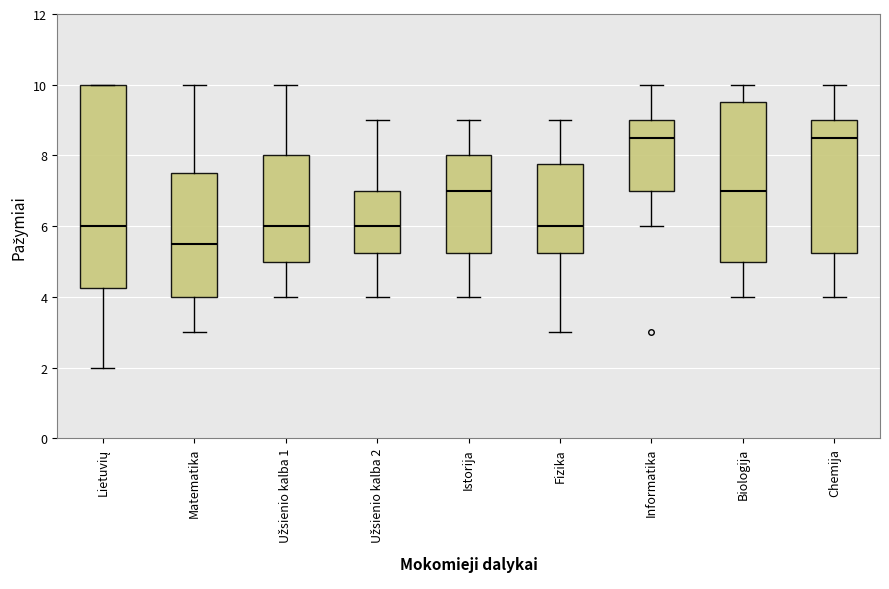

Where is the lower edge of the box for Istorija on the y-axis? The values are not printed on the chart, so give them approximately, as read against the axis.

5.2